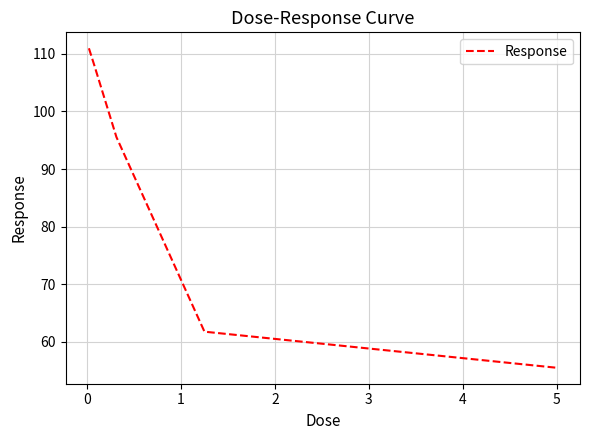

What is the difference between the second highest and minimum values?

52.4